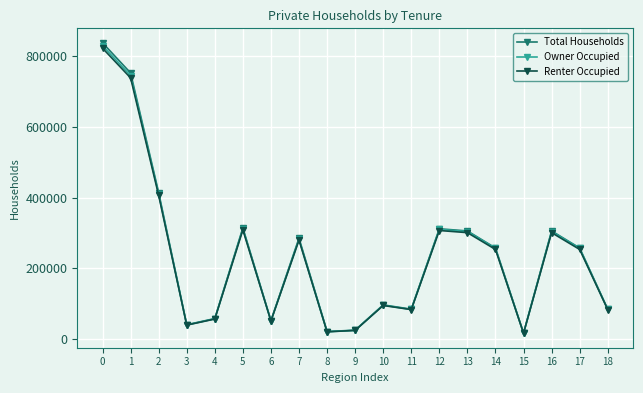

How many interior local valleys does the Owner Occupied series have?

5